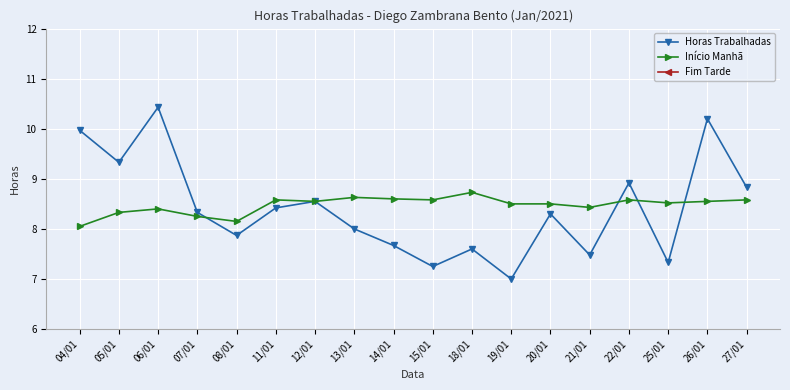

True or false: Horas Trabalhadas and Fim Tarde cross at least once.

False